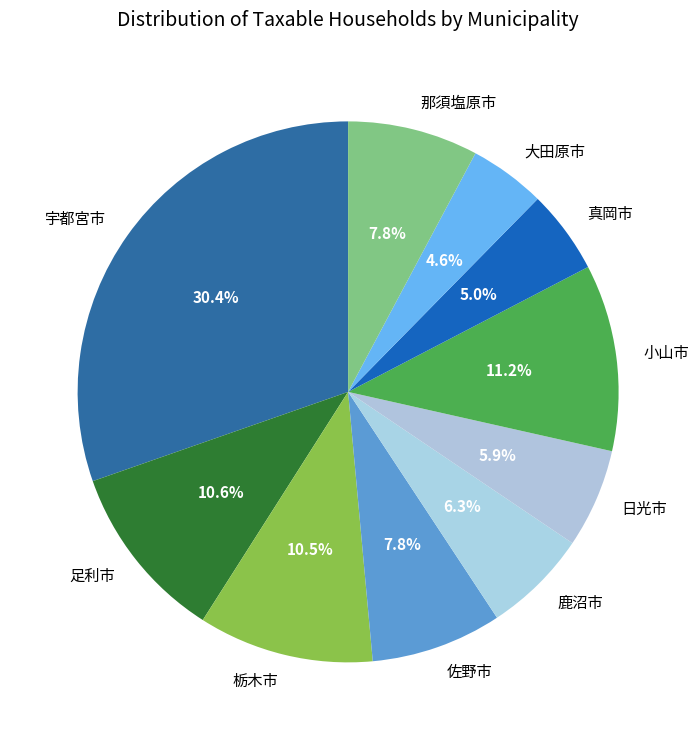

Is there a majority slice in this chart?

No